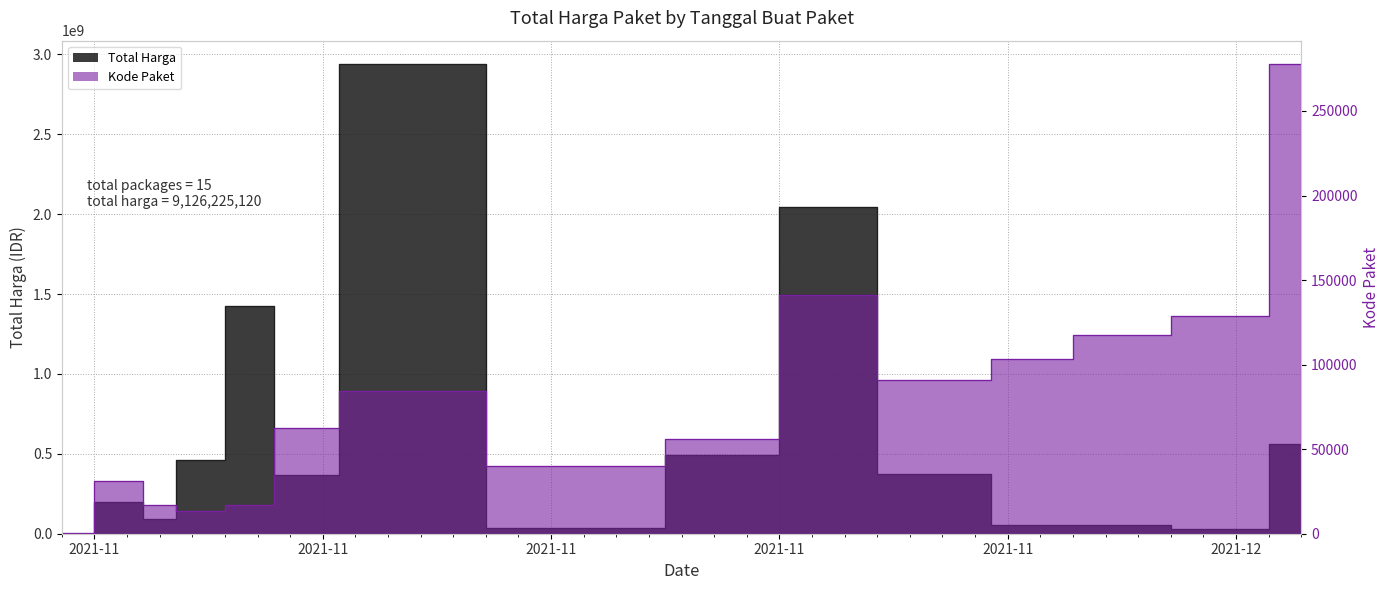

List the series in order of their peak value, highest first.

Total Harga, Kode Paket